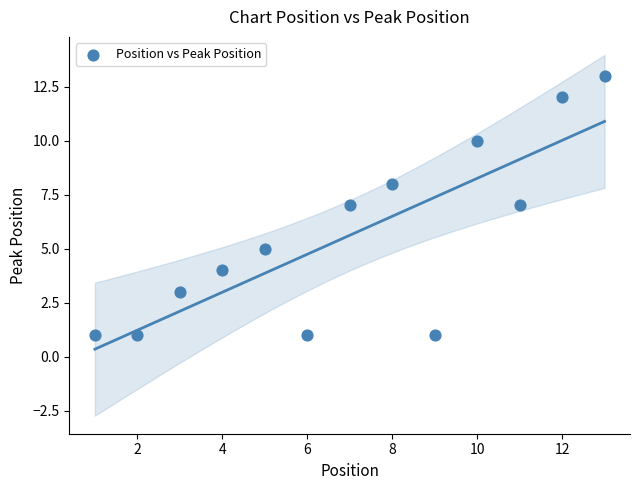

What is the range of Y values (max minus min)?

12